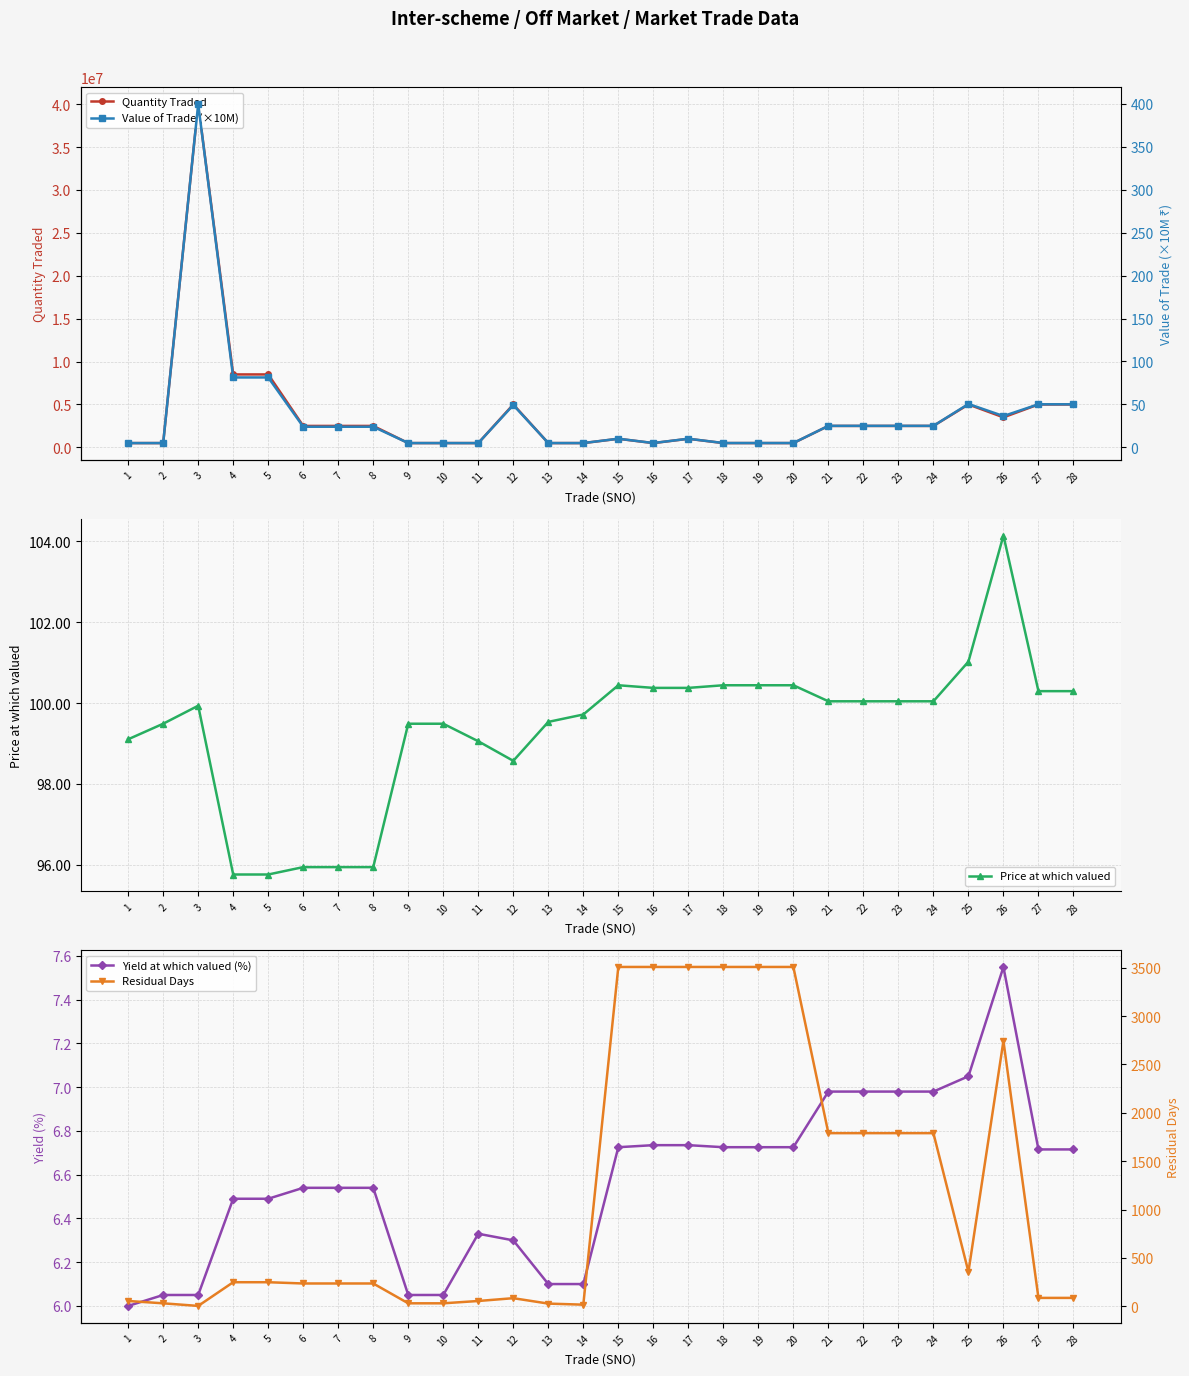

At which category is the sum across all series the highest?

3